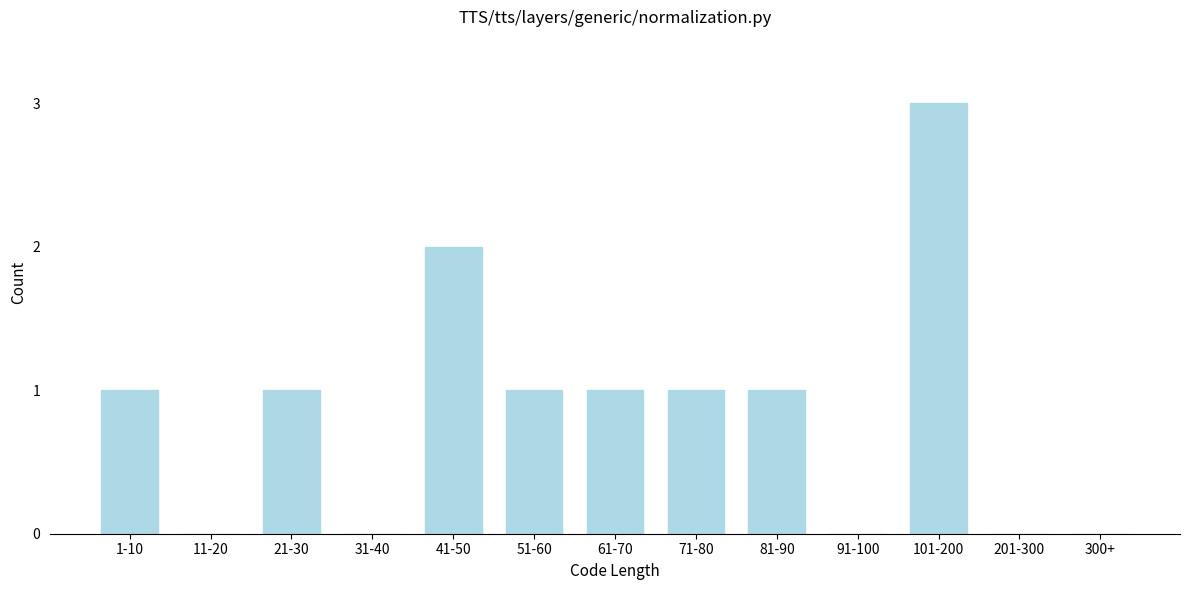

Reading left to right, extract all data points from this chart.

1-10=1	11-20=0	21-30=1	31-40=0	41-50=2	51-60=1	61-70=1	71-80=1	81-90=1	91-100=0	101-200=3	201-300=0	300+=0